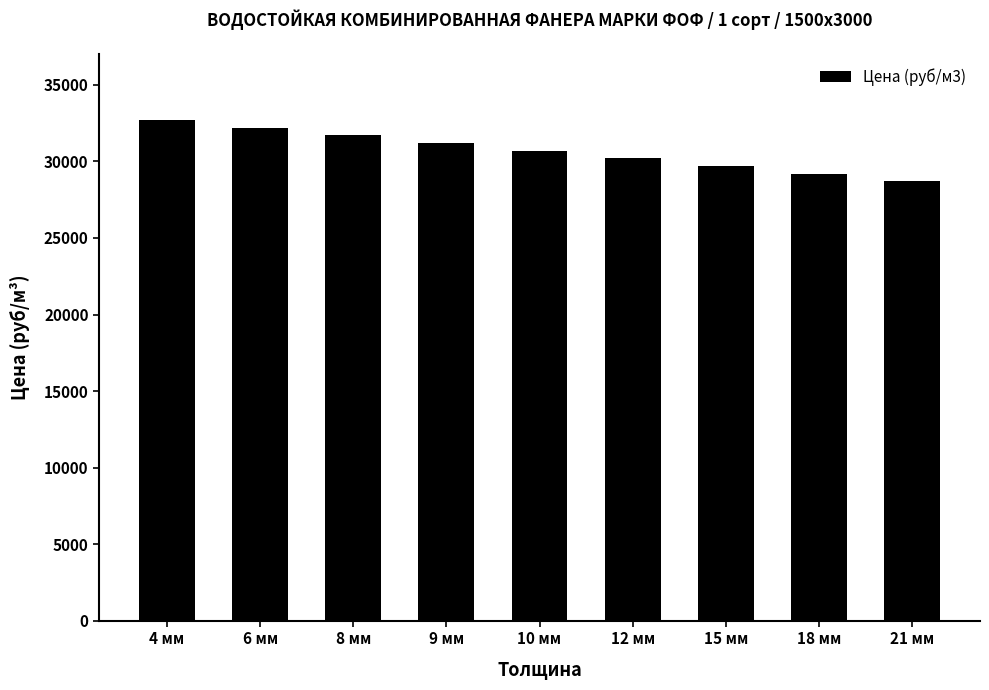

Rank the categories by value from lowest to highest.

21 мм, 18 мм, 15 мм, 12 мм, 10 мм, 9 мм, 8 мм, 6 мм, 4 мм